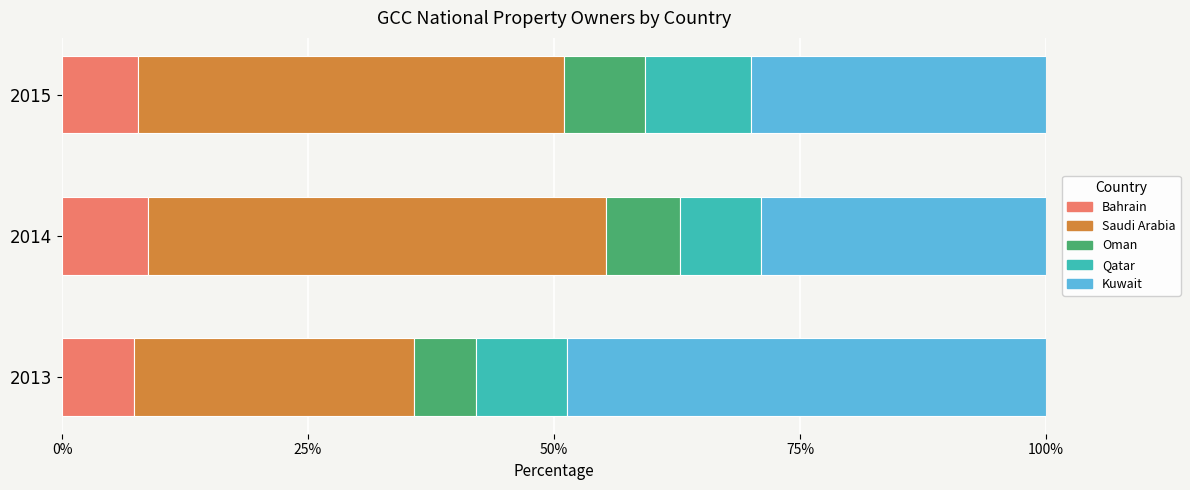

What is the sum of the Bahrain values at 2015 and 2014?

16.5